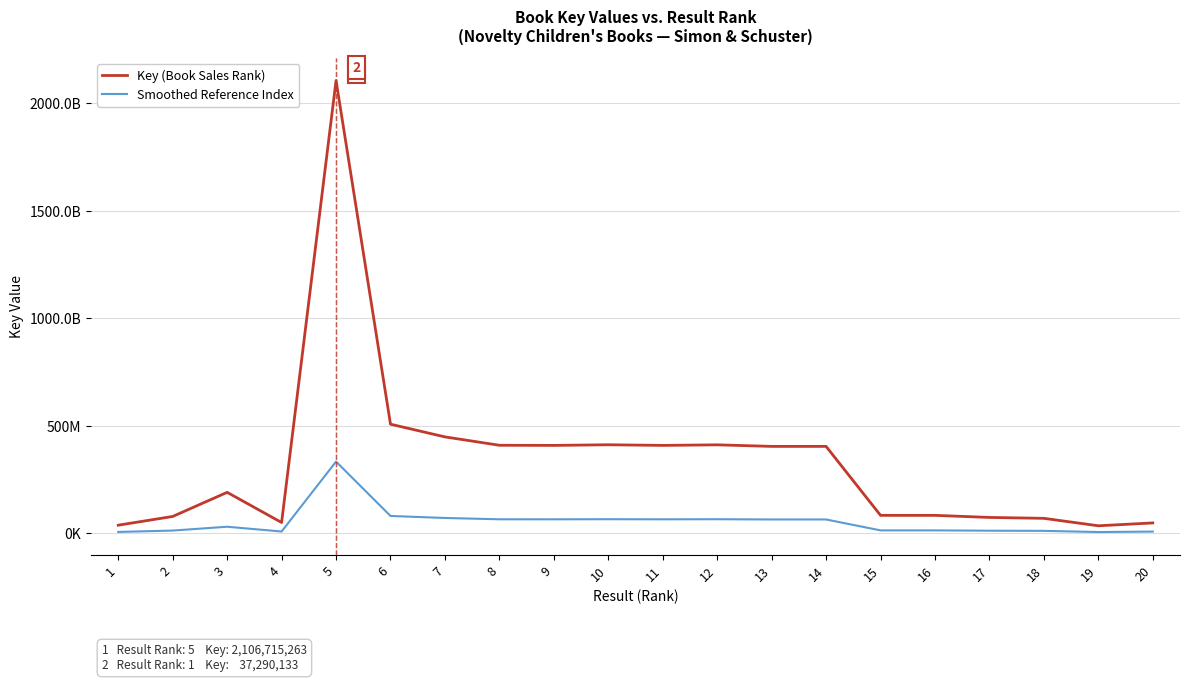

What are all the series names shown in the legend?

Key (Book Sales Rank), Smoothed Reference Index